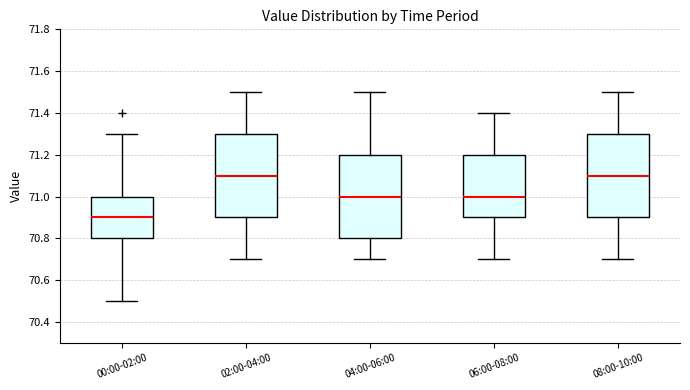

Reading left to right, read every box against the y-axis: the position of its median line, the range the box covers, and the ends of its whiskers. The values are not printed on the chart, so give them approximately, as read against the axis.

00:00-02:00: median 70.9, box 70.8 to 71.0, whiskers 70.5 to 71.3
02:00-04:00: median 71.1, box 70.9 to 71.3, whiskers 70.7 to 71.5
04:00-06:00: median 71.0, box 70.8 to 71.2, whiskers 70.7 to 71.5
06:00-08:00: median 71.0, box 70.9 to 71.2, whiskers 70.7 to 71.4
08:00-10:00: median 71.1, box 70.9 to 71.3, whiskers 70.7 to 71.5